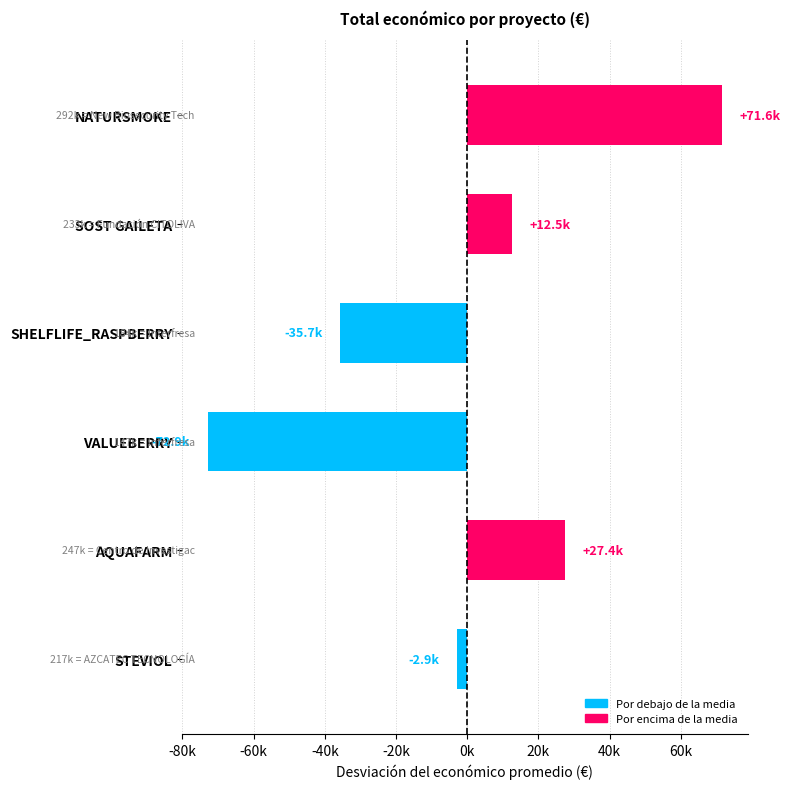

Does the chart contain any negative values?

Yes